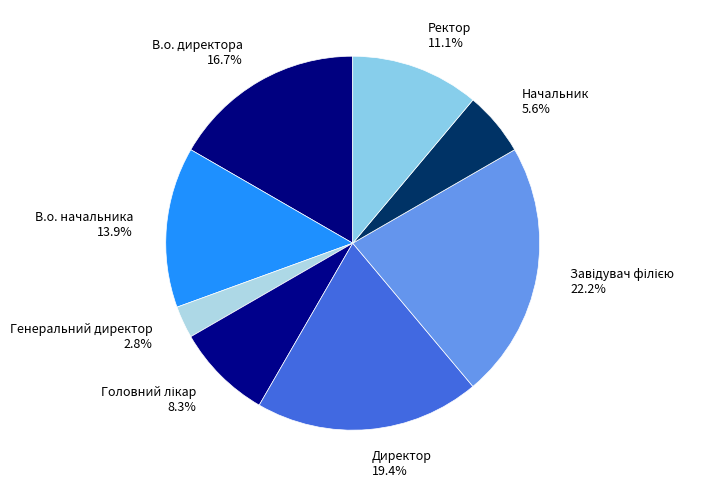

Is the sum of В.о. начальника 13.9% and Начальник 5.6% greater than half?

No